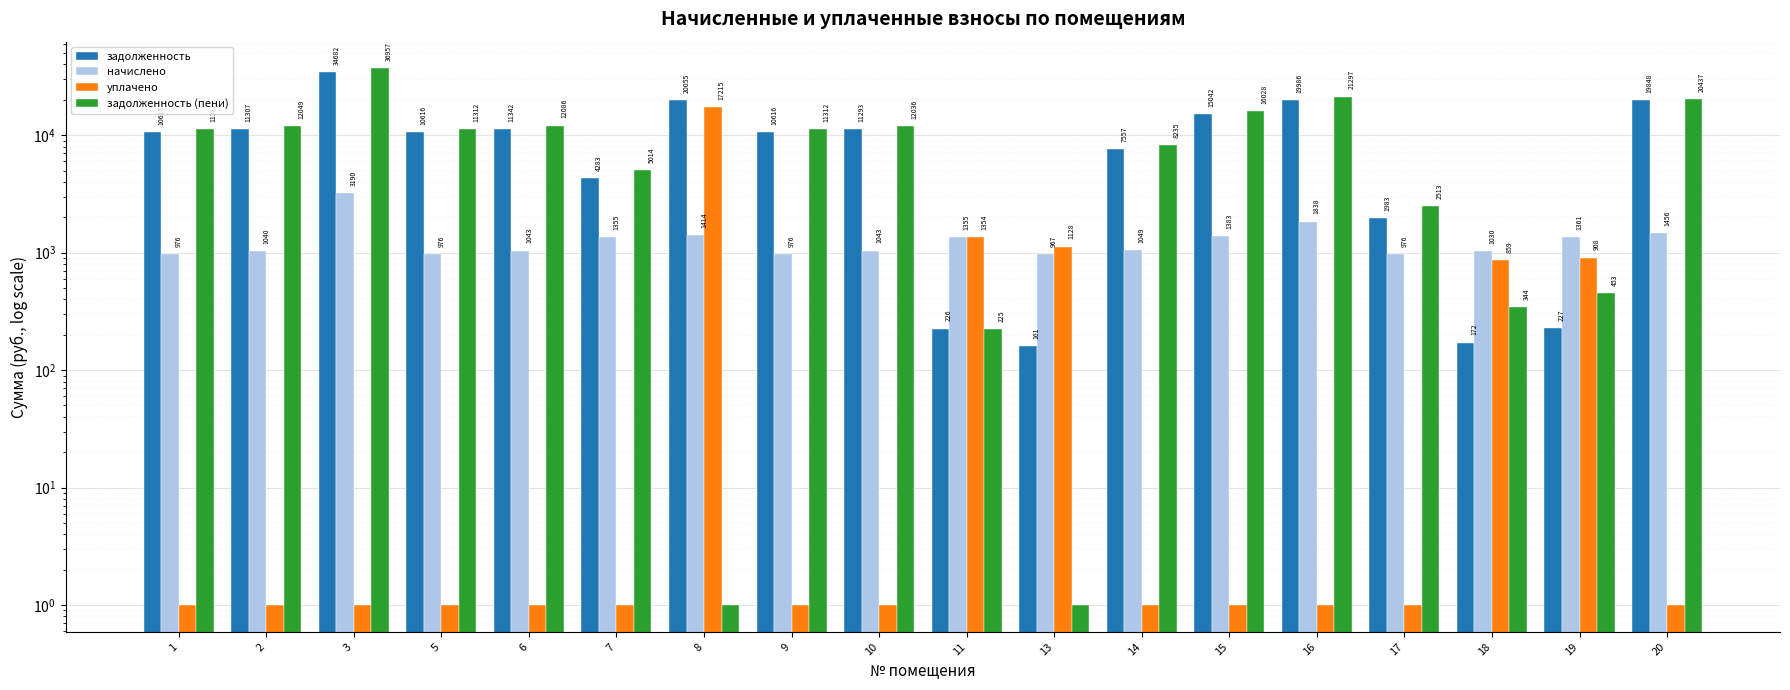

The задолженность (пени) series shows 12085.6 at 6. True or false?

True